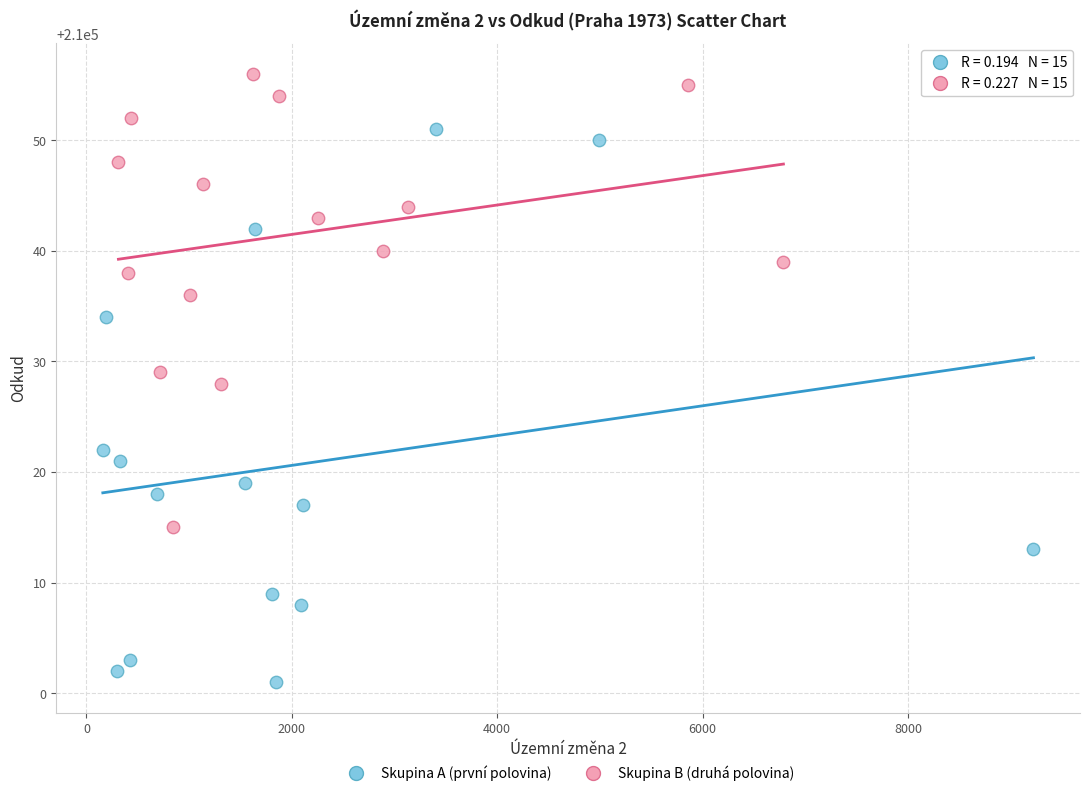

Which series reaches the minimum Y coordinate?

Skupina A (první polovina)